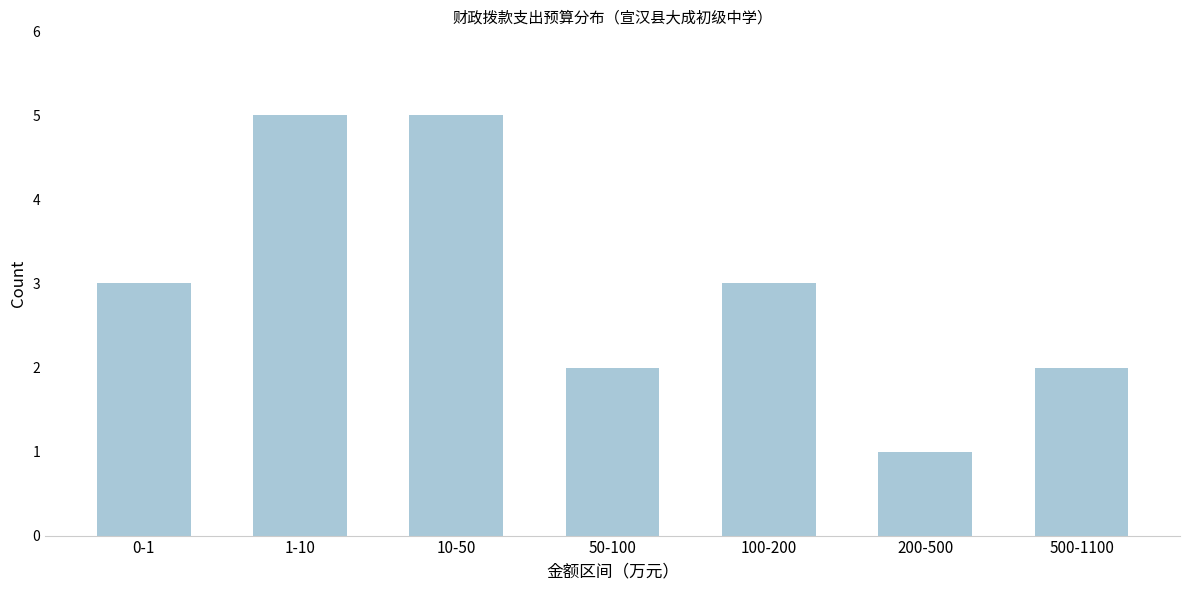

Reading left to right, transcribe all the data shown in this chart.

0-1=3	1-10=5	10-50=5	50-100=2	100-200=3	200-500=1	500-1100=2